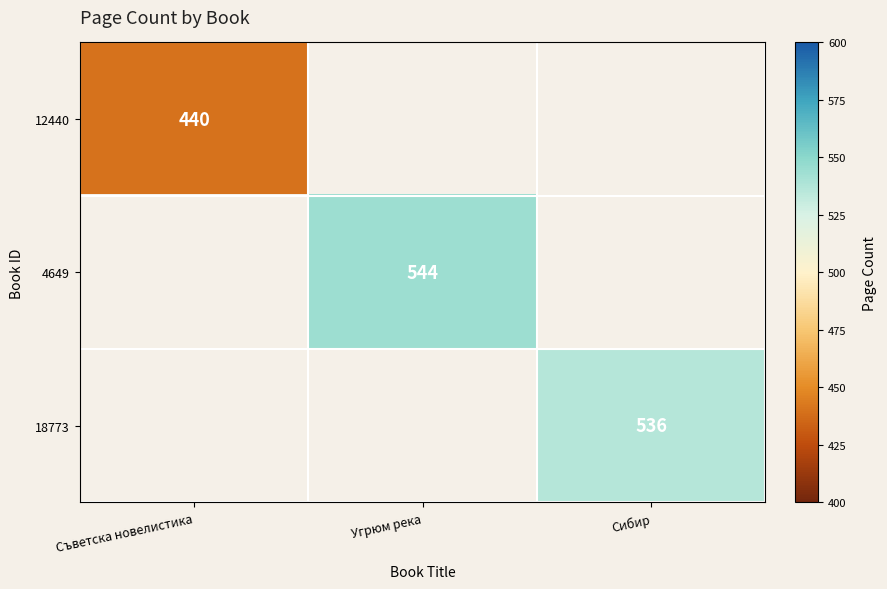

Is it true that 18773 equals 536 at Сибир?

True